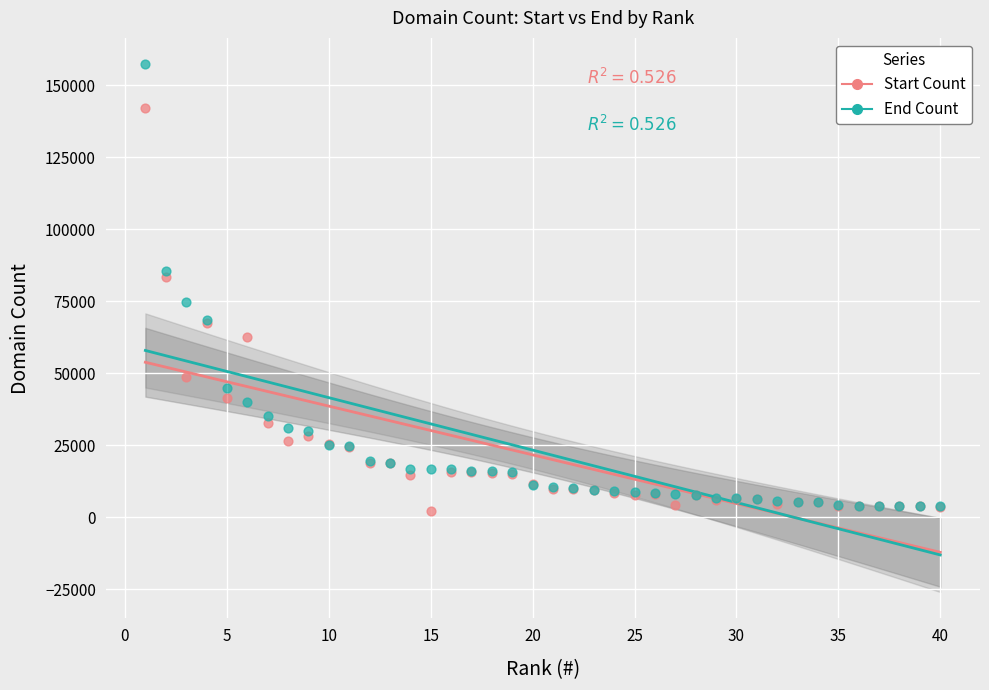

What are all the series names shown in the legend?

Start Count, End Count